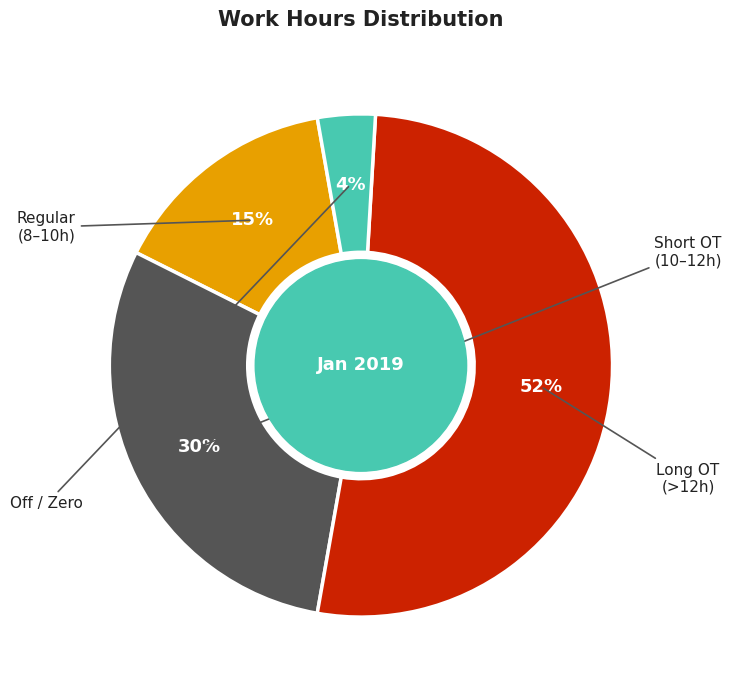

Is there any slice that represents more than half of the pie?

Yes